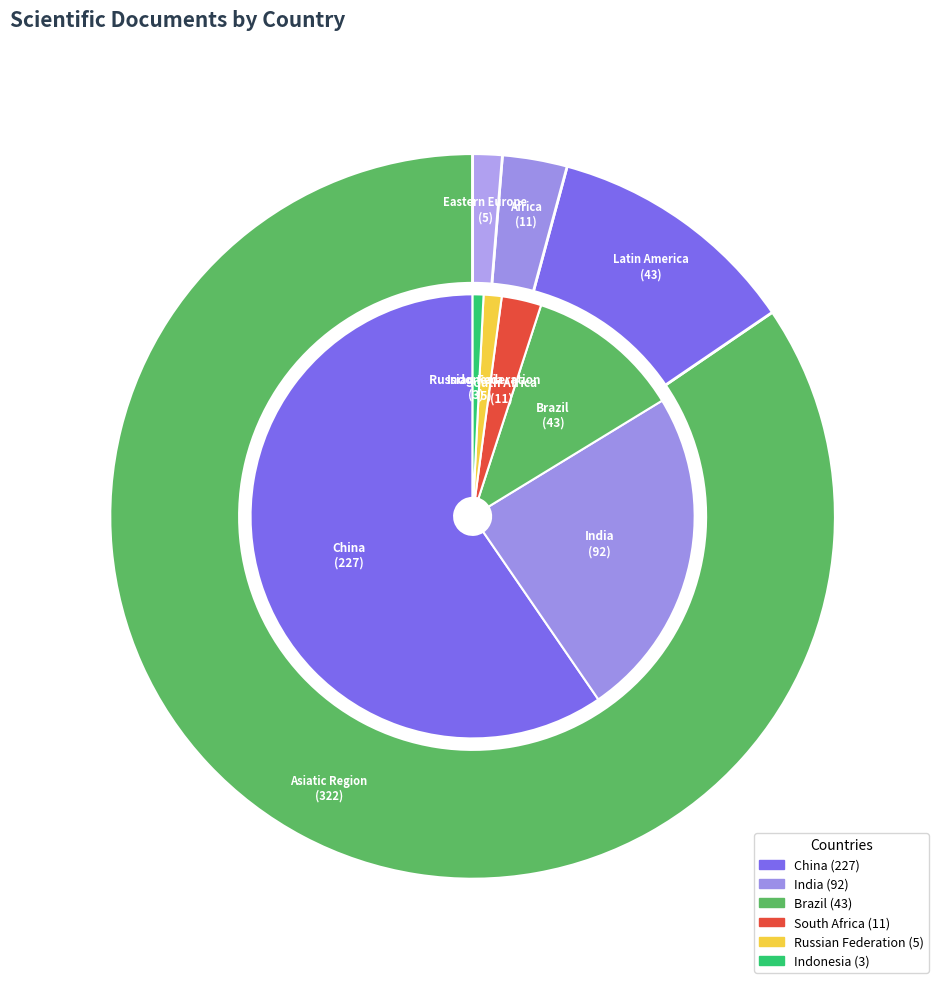

Do China and India together represent more than half of the pie?

Yes